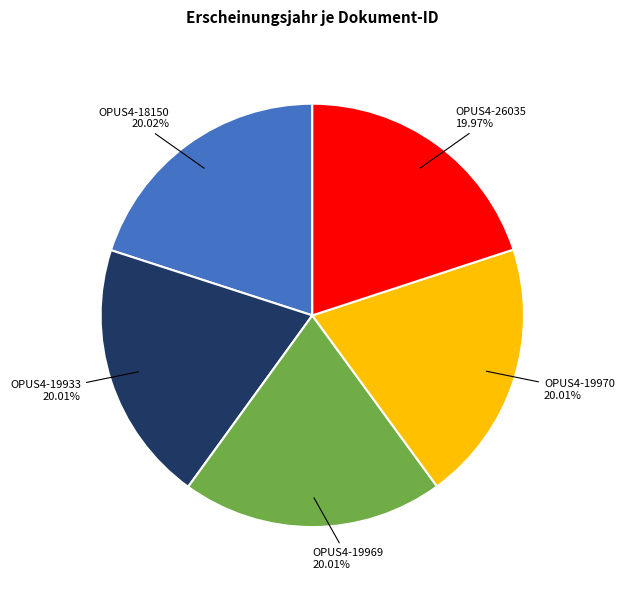

Does any single category account for the majority?

No